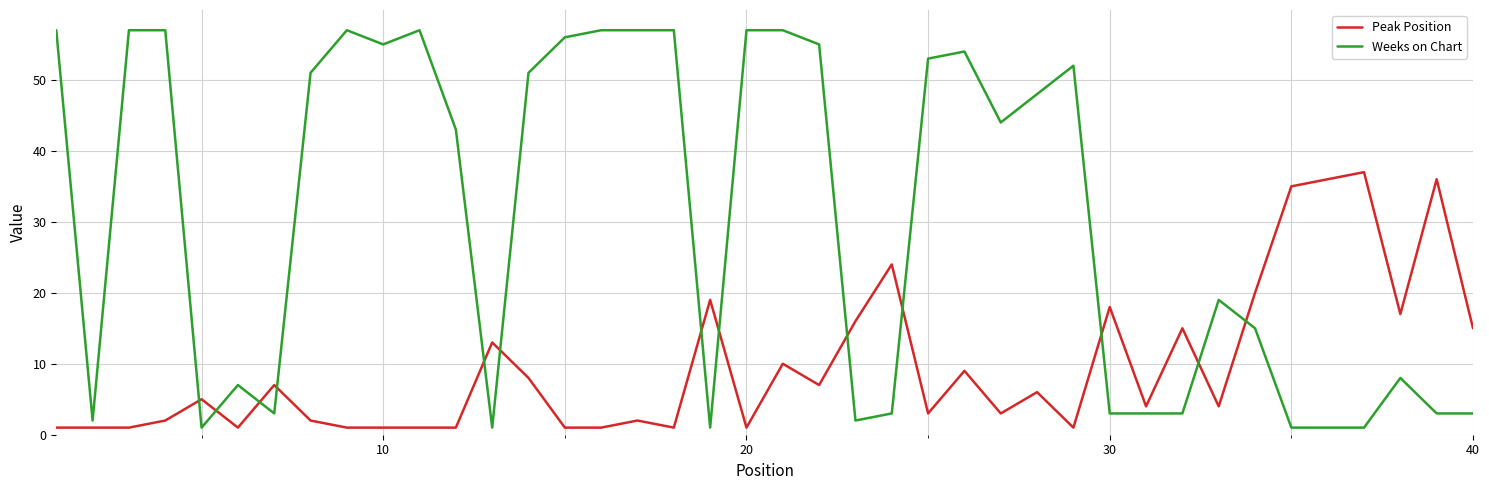

Rank the series by their average value, from highest to lowest.

Weeks on Chart, Peak Position